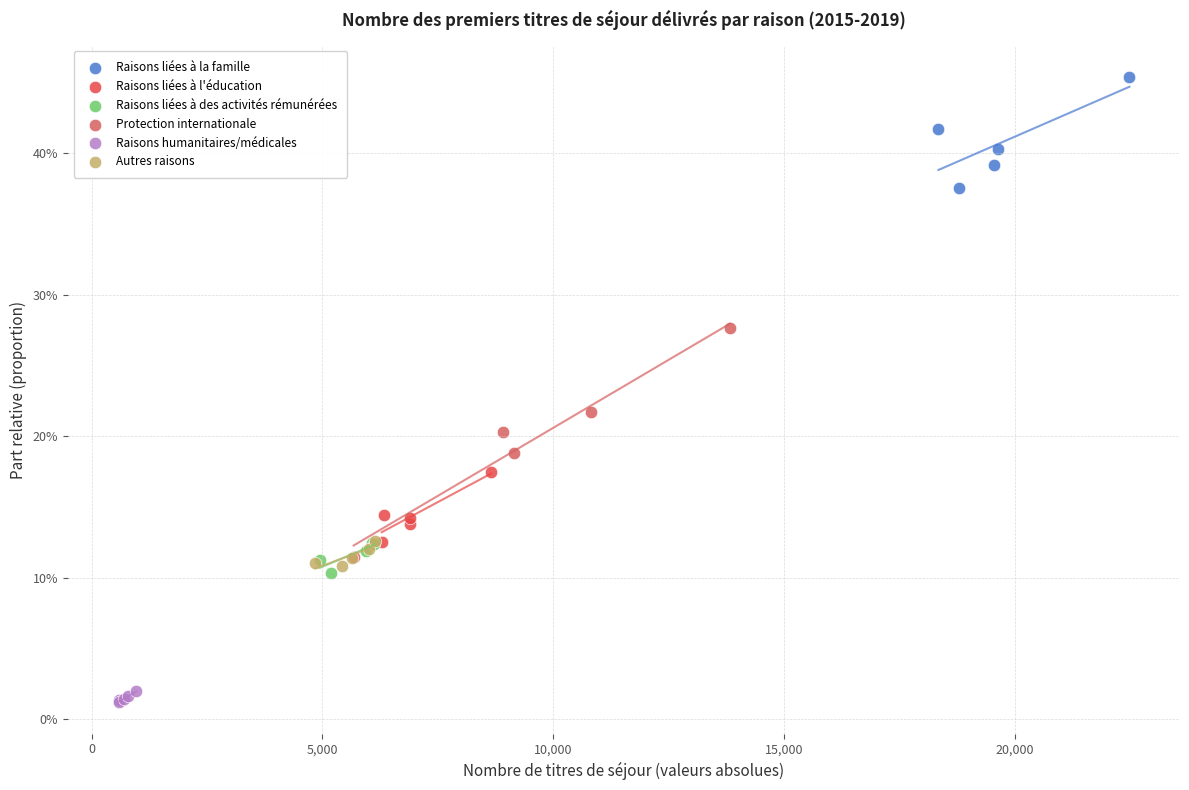

Which series has the widest spread of Y values?

Protection internationale